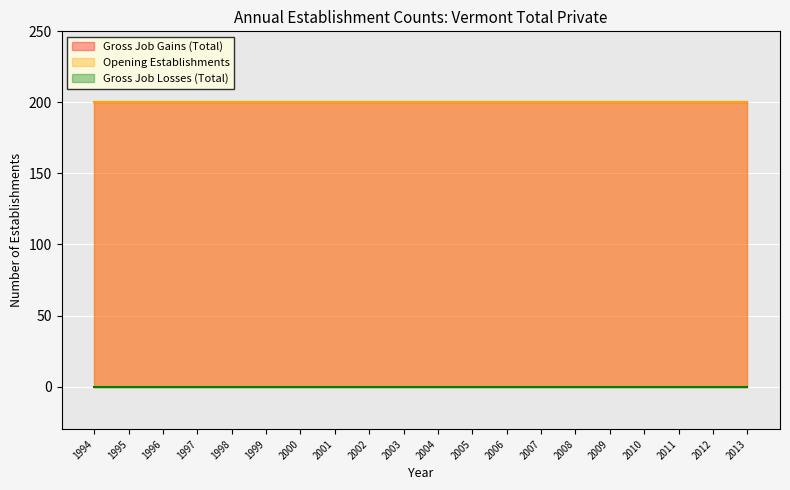

Rank the series by their maximum value, from highest to lowest.

Gross Job Gains (Total), Opening Establishments, Gross Job Losses (Total)